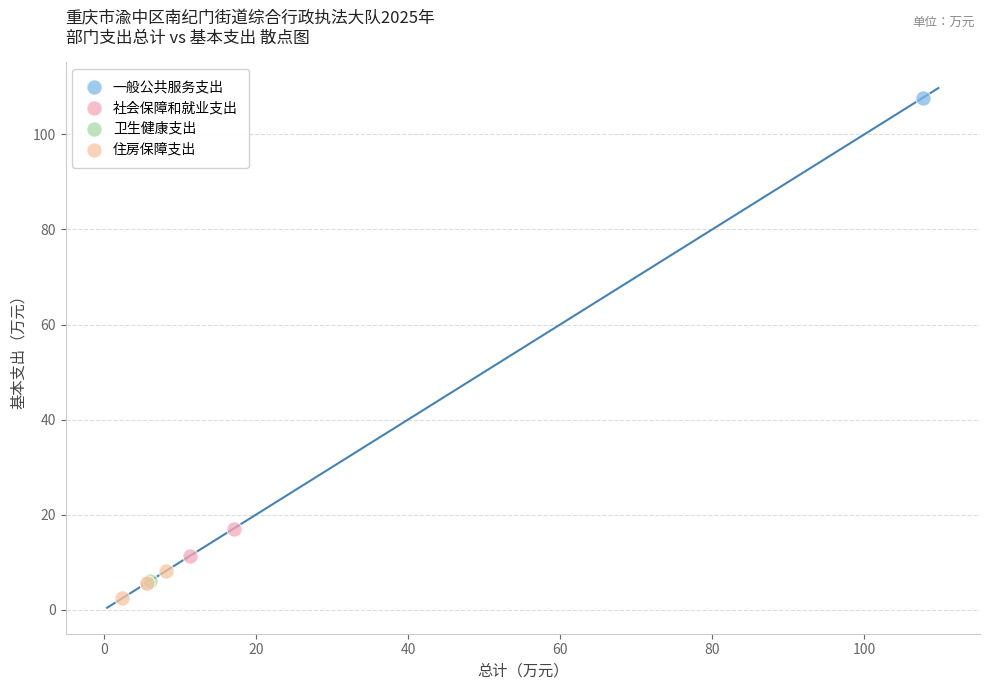

Which series contains the highest Y value?

一般公共服务支出